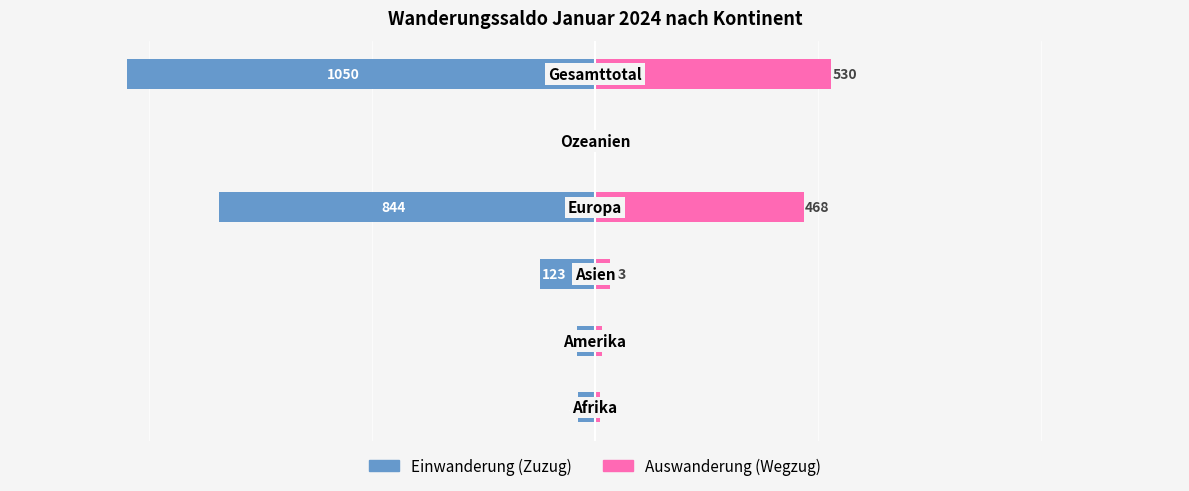

Count the number of data series in this chart.

2